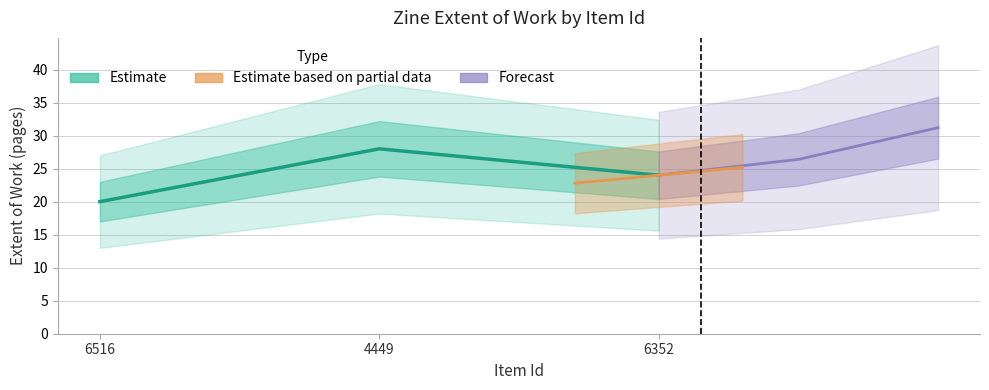

Which series has the largest range (max minus min)?

Estimate